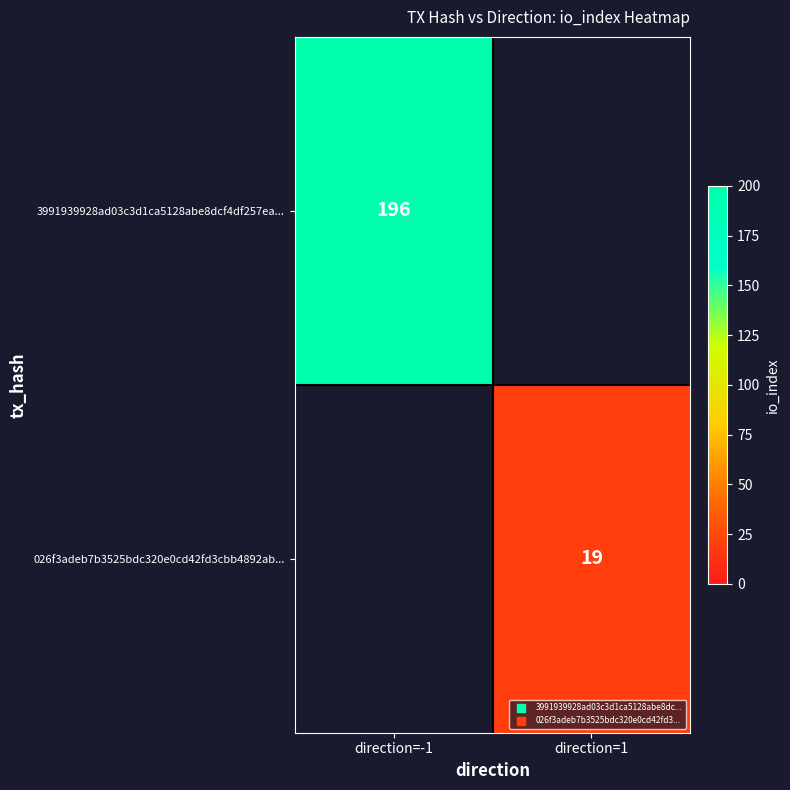

The value of 3991939928ad03c3d1ca5128abe8dcf4df257ea... at direction=-1 is 196. True or false?

True